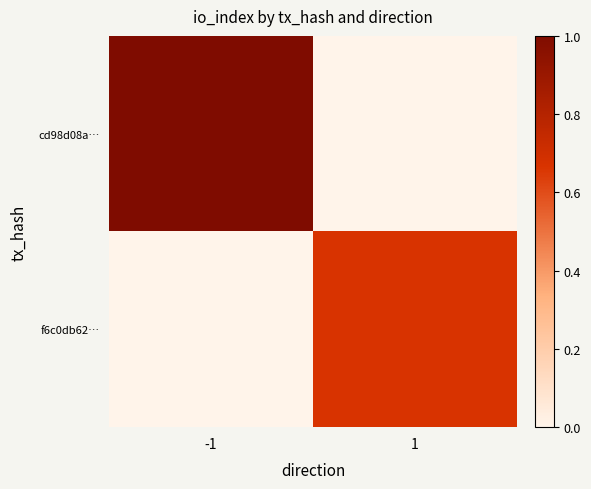

At how many categories does at least one series exceed 0?

2